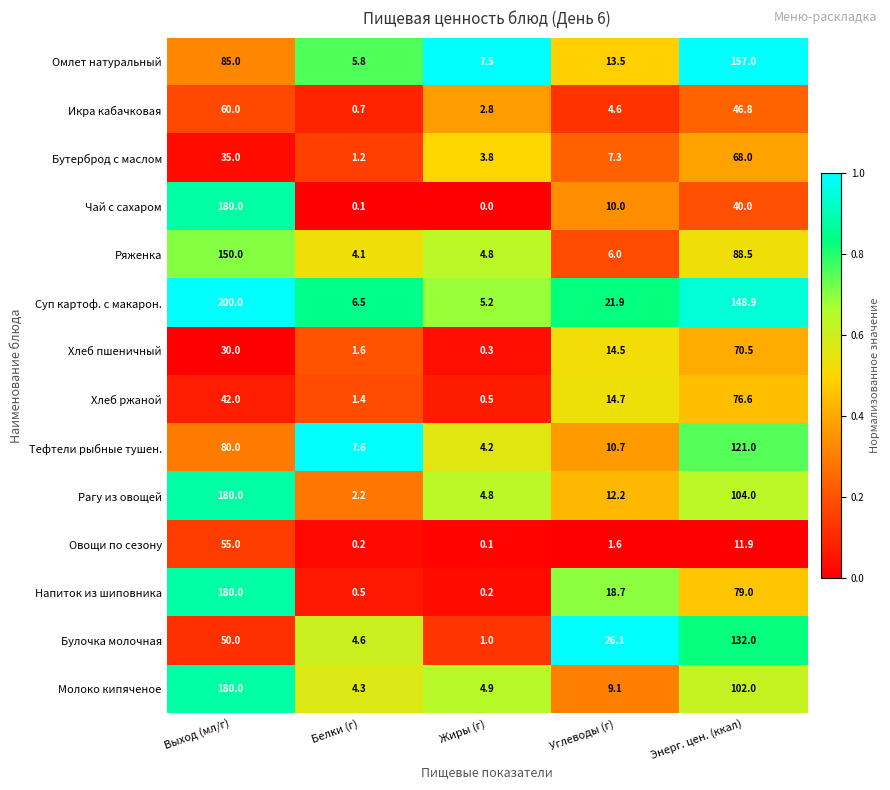

What is the average value of the Чай с сахаром series?

46.0